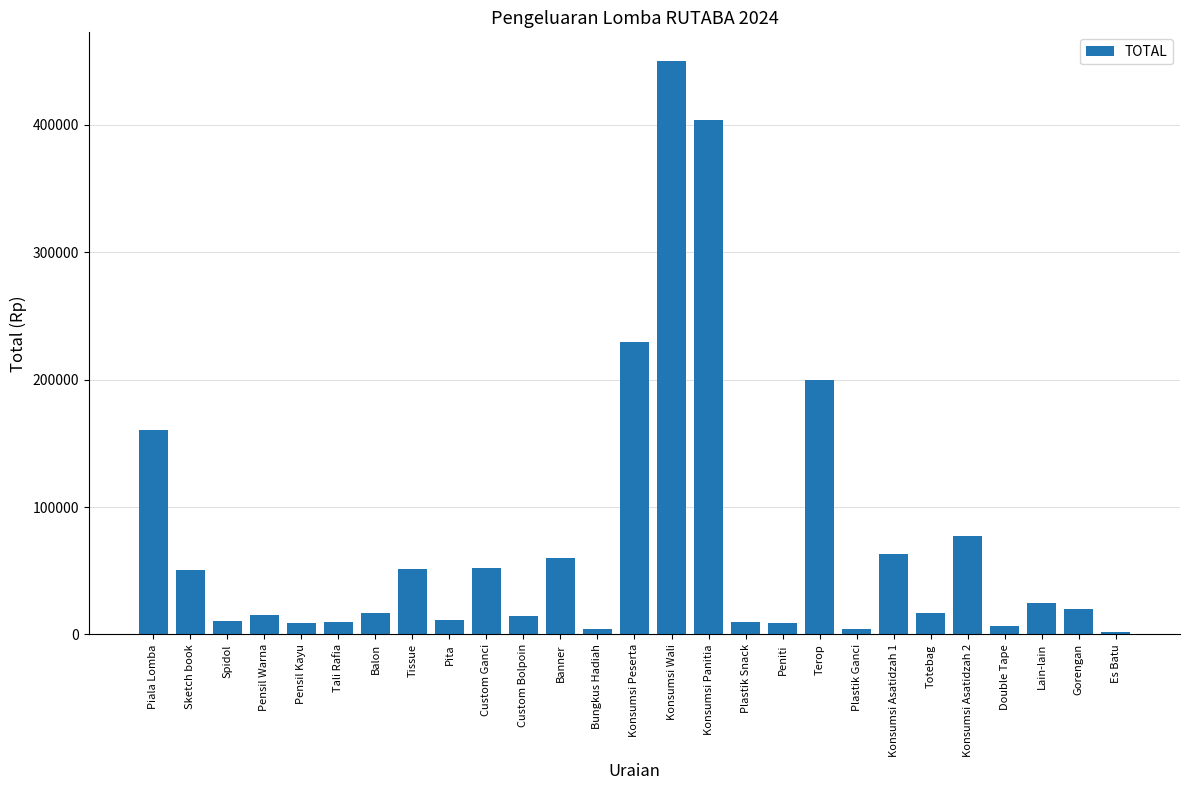

What position from the right is Plastik Snack?

11